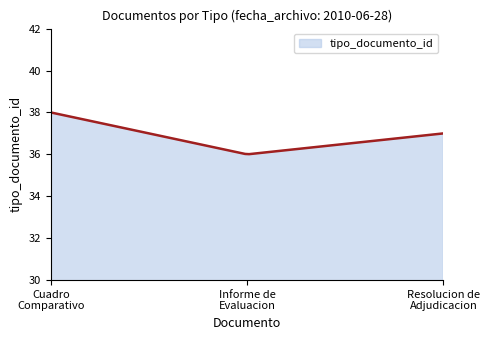

What is the difference between the maximum and minimum values?

2.0